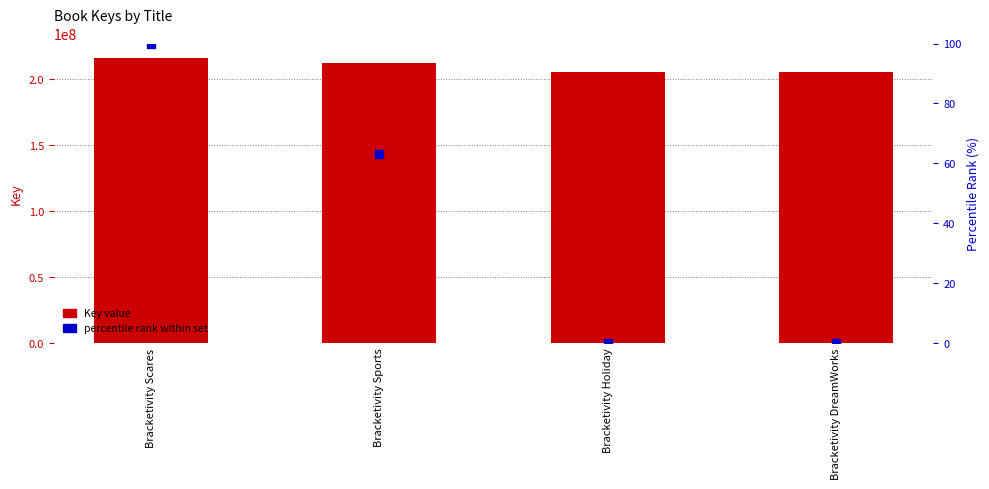

What are all the series names shown in the legend?

Key value, percentile rank within set